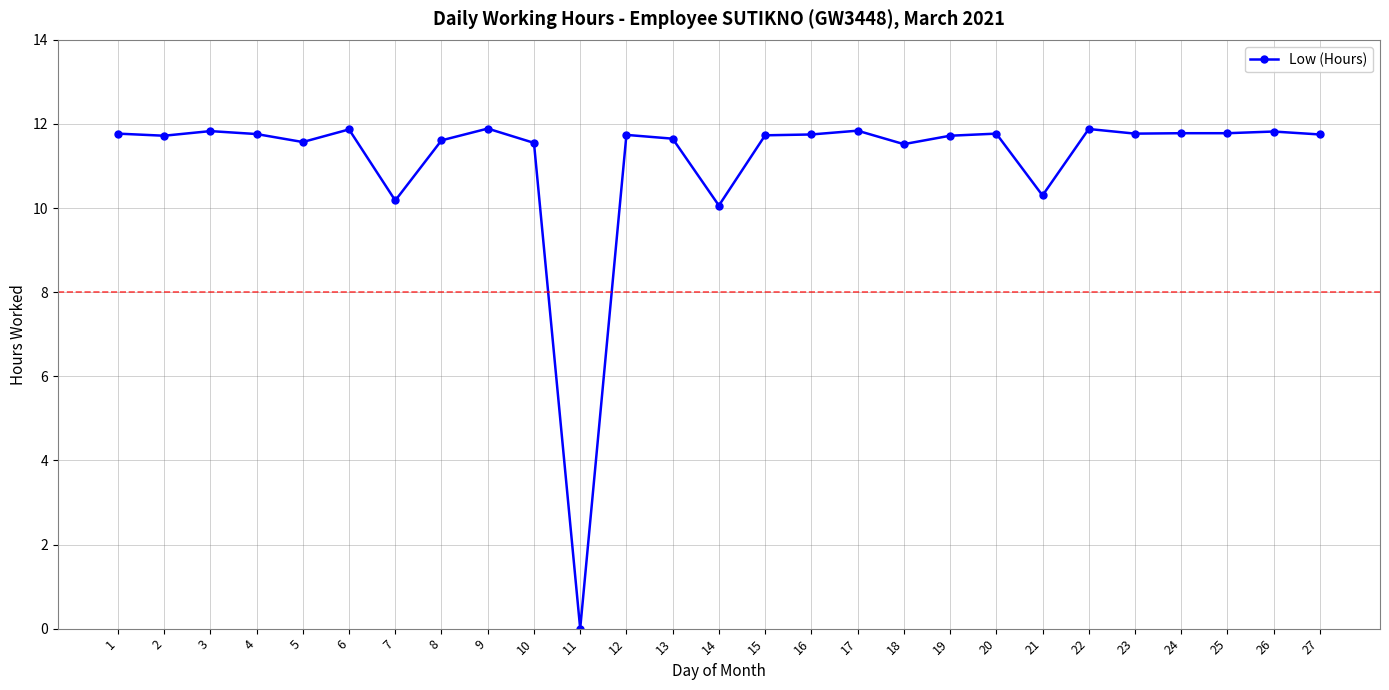

At which category does the chart reach its minimum across all series?

11